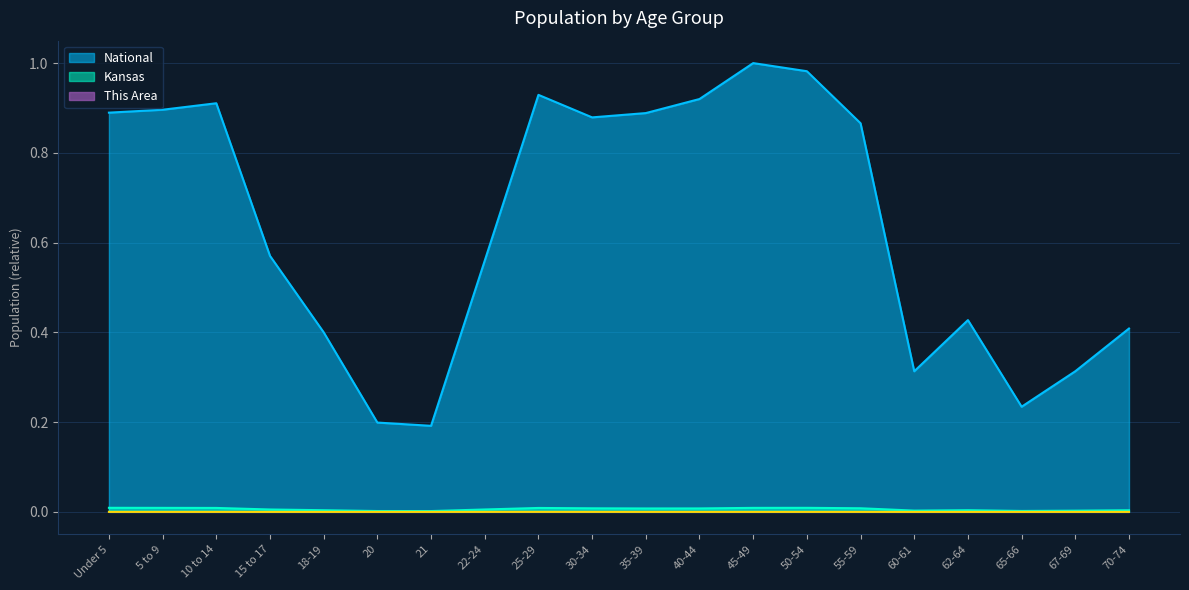

Where is the first local minimum for Kansas?

21